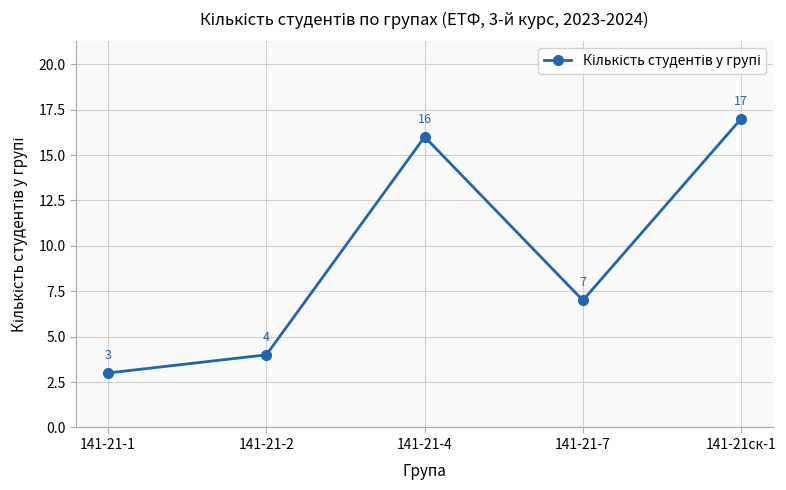

Is it true that the value at 141-21-2 is 4?

True